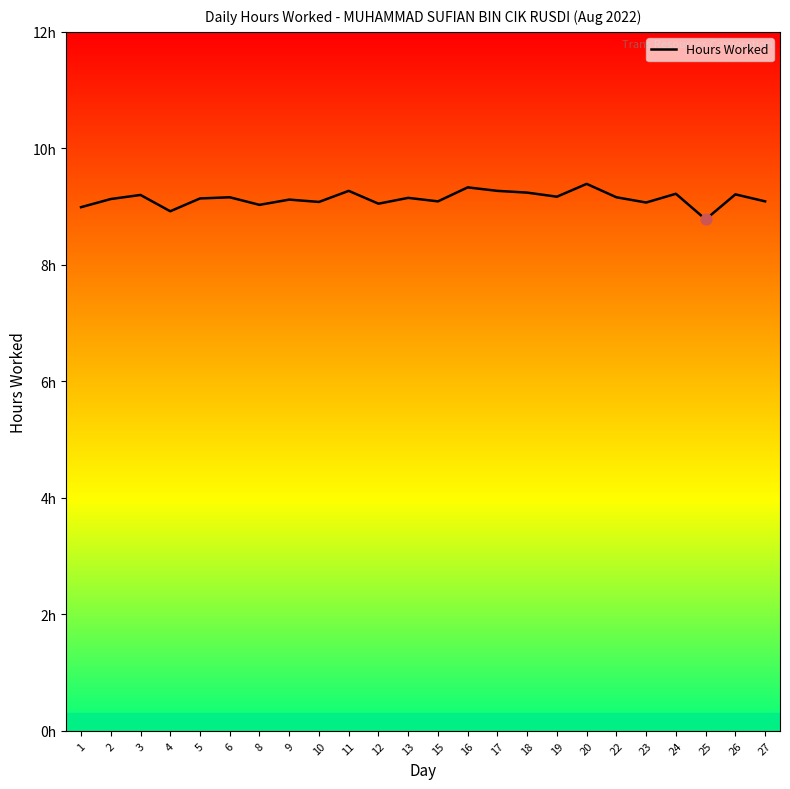

Which has a higher value, 20 or 5?

20